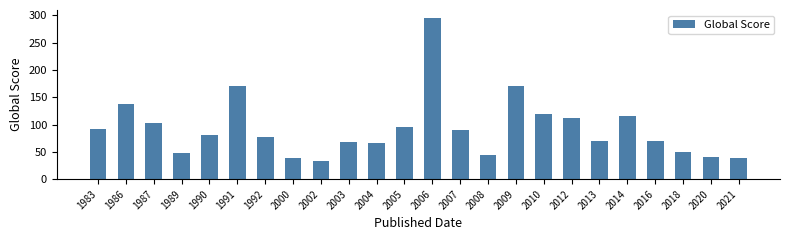

Does the chart contain stacked bars?

No